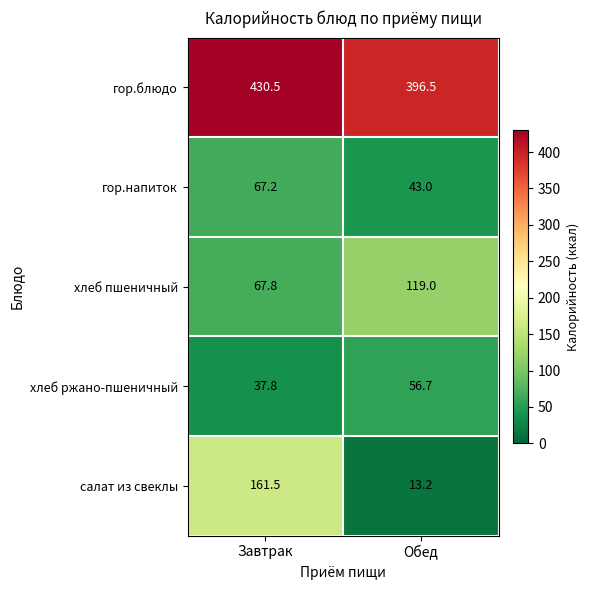

At which category is the sum across all series the highest?

Завтрак